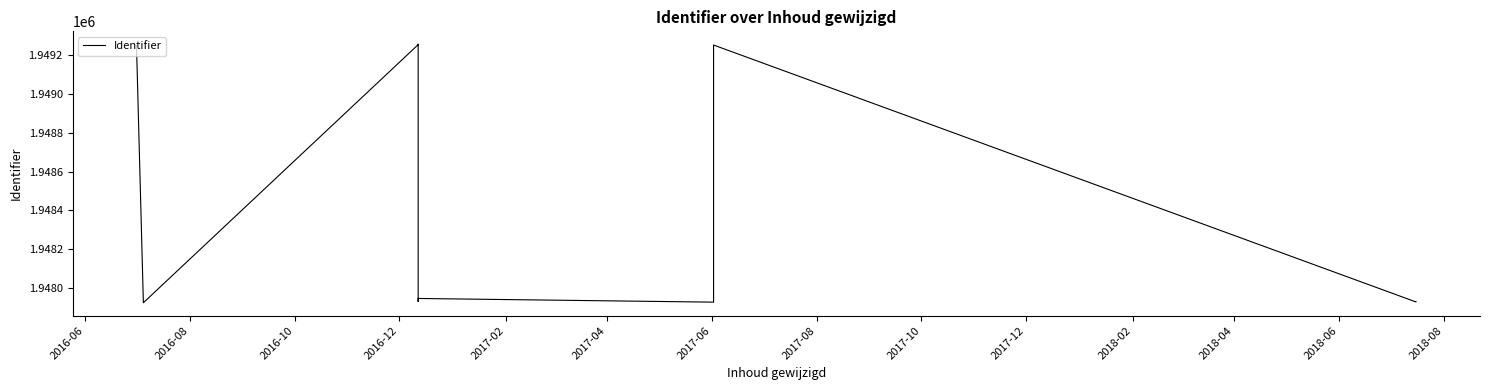

What is the smallest value displayed?

1947925